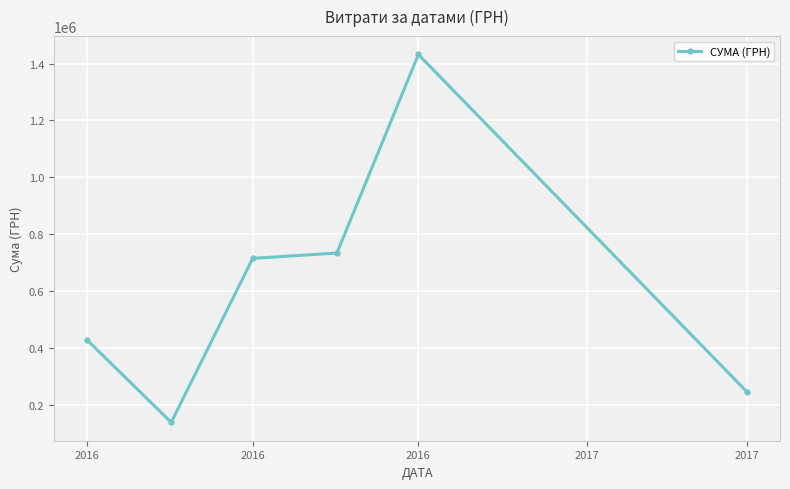

True or false: the data has more than 0 interior local peaks.

True